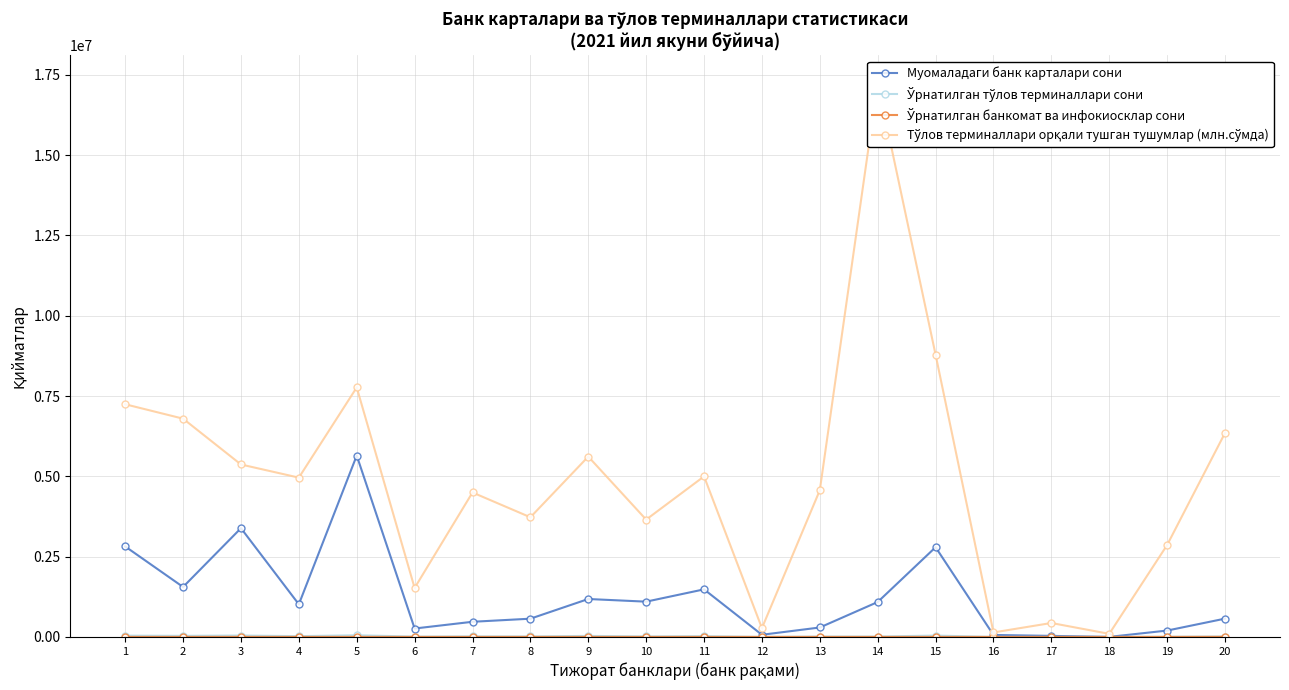

What is the value of the Муомаладаги банк карталари сони point at the 19th from the left?

198143